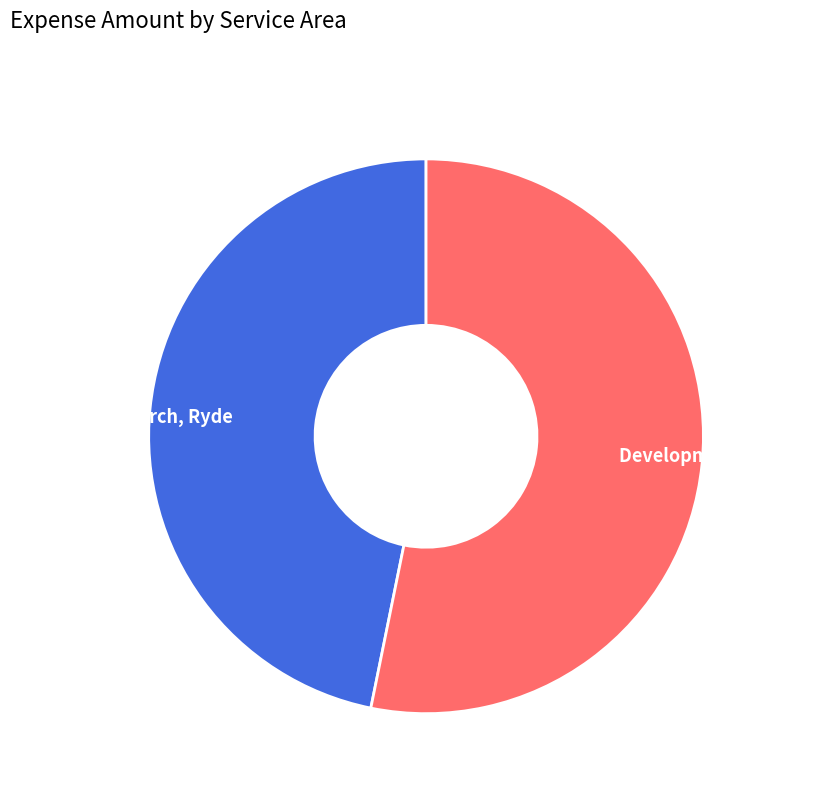

What is the smallest slice in the pie chart?

St Thomas Church, Ryde